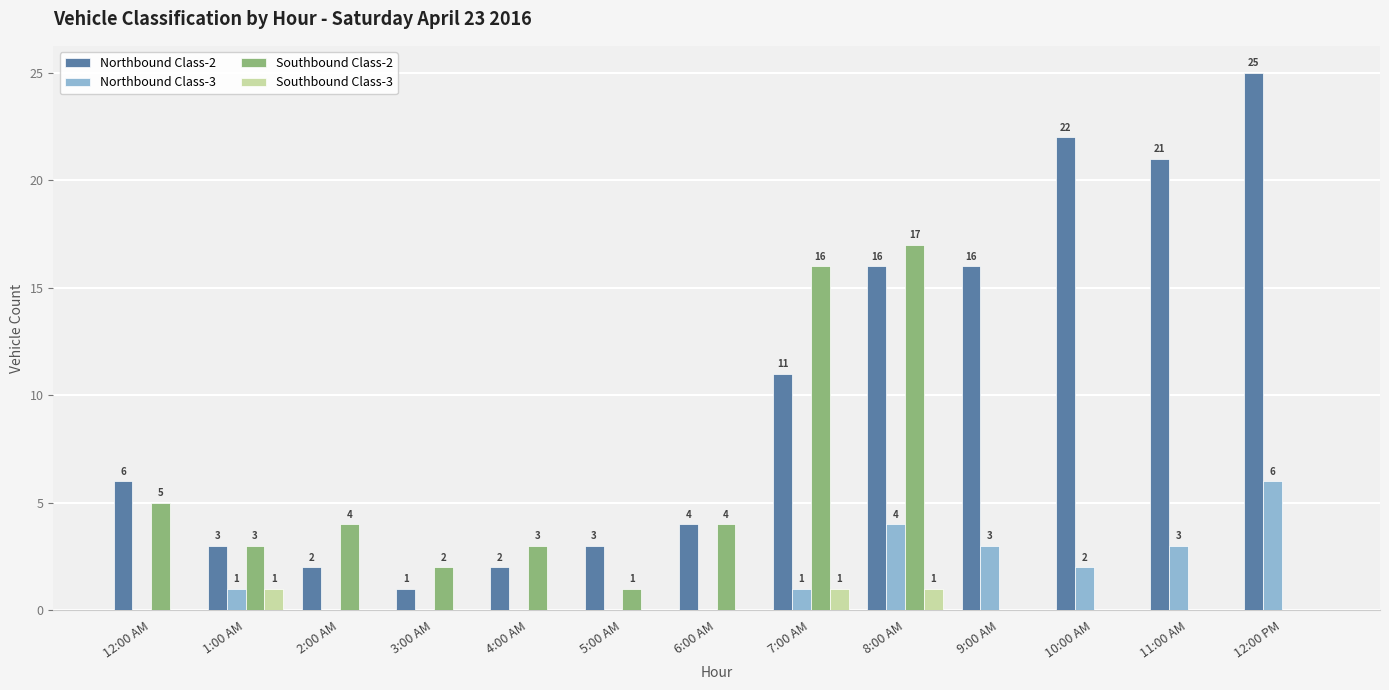

Does the chart contain stacked bars?

No